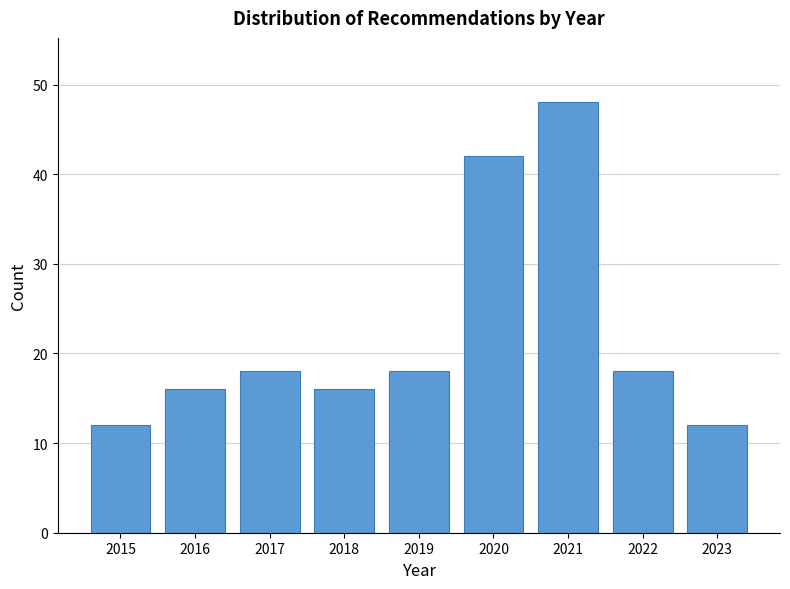

Reading left to right, extract all data points from this chart.

12	16	18	16	18	42	48	18	12